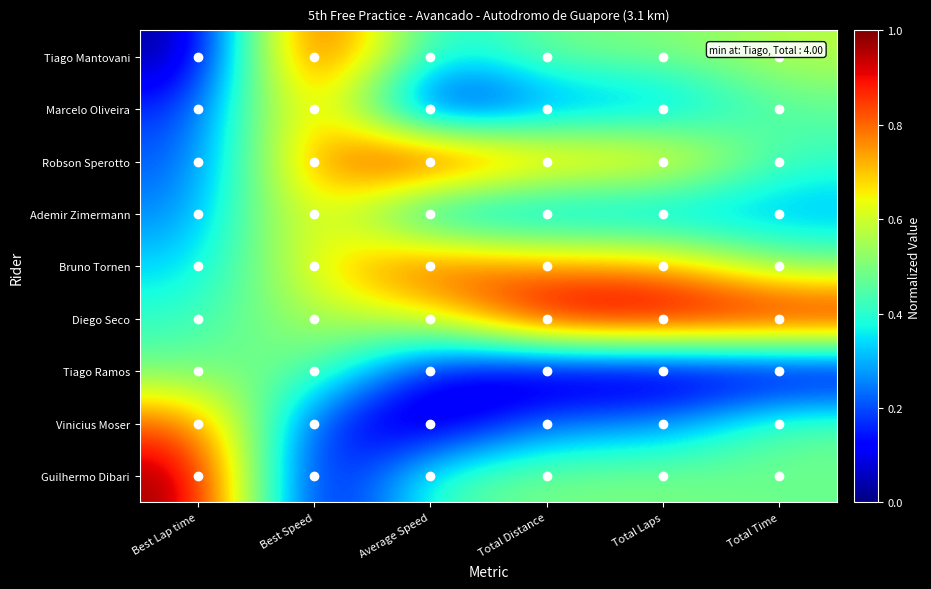

Reading right to left, list all the values displayed in this chart.

Tiago Mantovani: Total Time=0.6	Total Laps=0.5	Total Distance=0.5	Average Speed=0.3	Best Speed=1.0	Best Lap time=0.0
Marcelo Oliveira: Total Time=0.5	Total Laps=0.2	Total Distance=0.2	Average Speed=0.0	Best Speed=0.8	Best Lap time=0.2
Robson Sperotto: Total Time=0.4	Total Laps=0.7	Total Distance=0.7	Average Speed=1.0	Best Speed=0.8	Best Lap time=0.2
Ademir Zimermann: Total Time=0.3	Total Laps=0.2	Total Distance=0.2	Average Speed=0.2	Best Speed=0.7	Best Lap time=0.2
Bruno Tornen: Total Time=0.5	Total Laps=0.7	Total Distance=0.7	Average Speed=0.9	Best Speed=0.7	Best Lap time=0.3
Diego Seco: Total Time=1.0	Total Laps=1.0	Total Distance=1.0	Average Speed=0.6	Best Speed=0.6	Best Lap time=0.4
Tiago Ramos: Total Time=0.0	Total Laps=0.0	Total Distance=0.0	Average Speed=0.1	Best Speed=0.5	Best Lap time=0.5
Vinicius Moser: Total Time=0.5	Total Laps=0.2	Total Distance=0.2	Average Speed=0.0	Best Speed=0.2	Best Lap time=0.8
Guilhermo Dibari: Total Time=0.5	Total Laps=0.5	Total Distance=0.5	Average Speed=0.4	Best Speed=0.0	Best Lap time=1.0